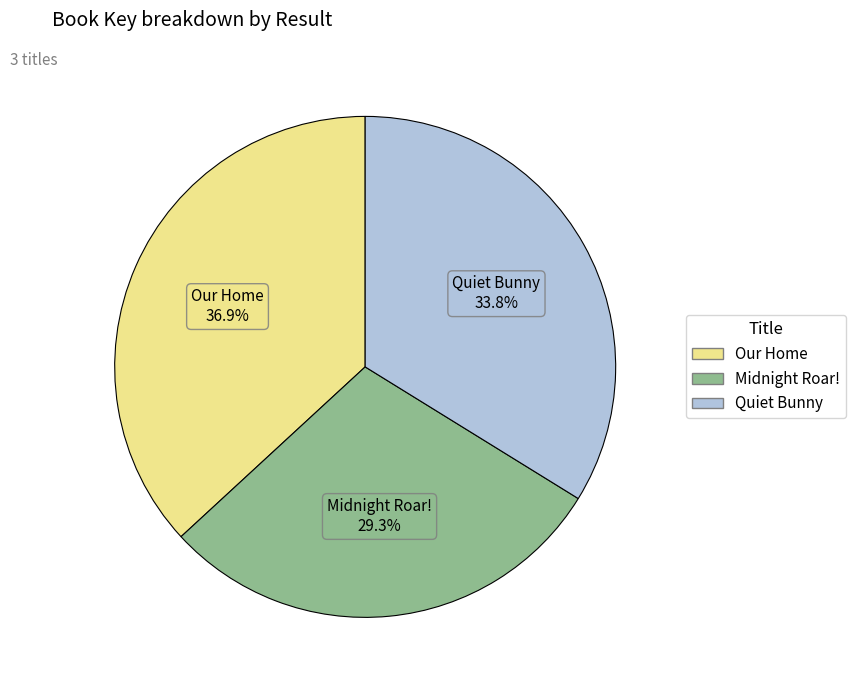

Between Quiet Bunny and Our Home, which is larger?

Our Home